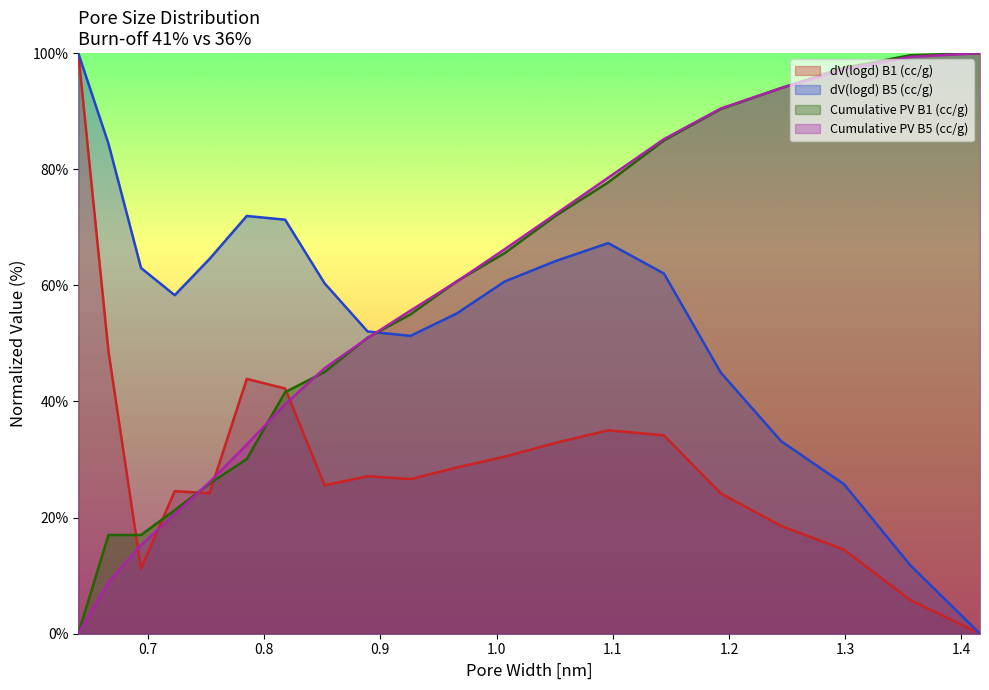

At which category is the sum across all series the highest?

1.144